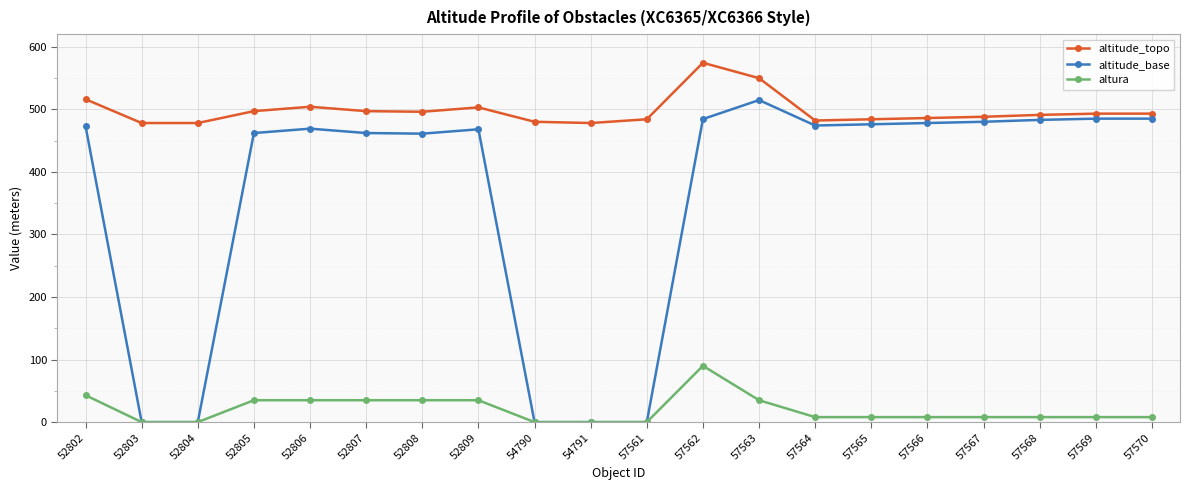

True or false: altitude_base has more than 2 points higher than both neighbors.

True